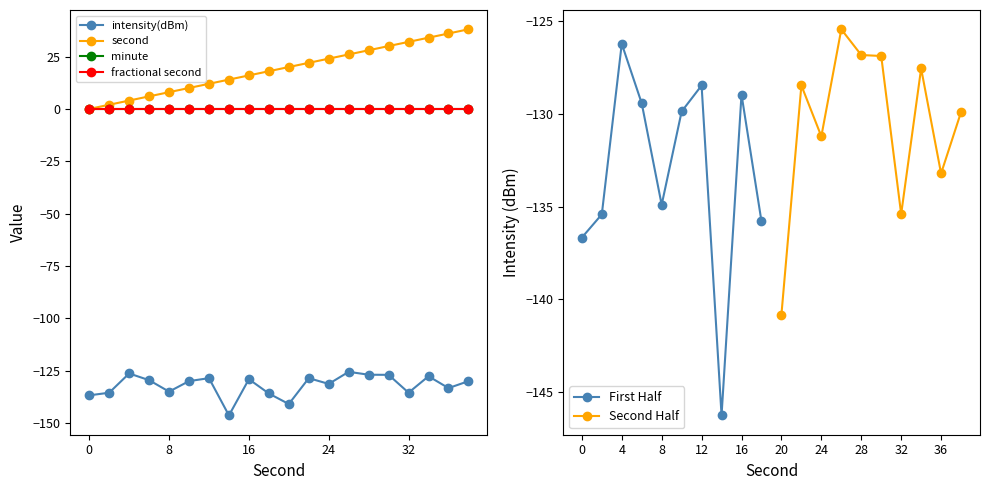

The value of First Half at 0 is -82.9. True or false?

False